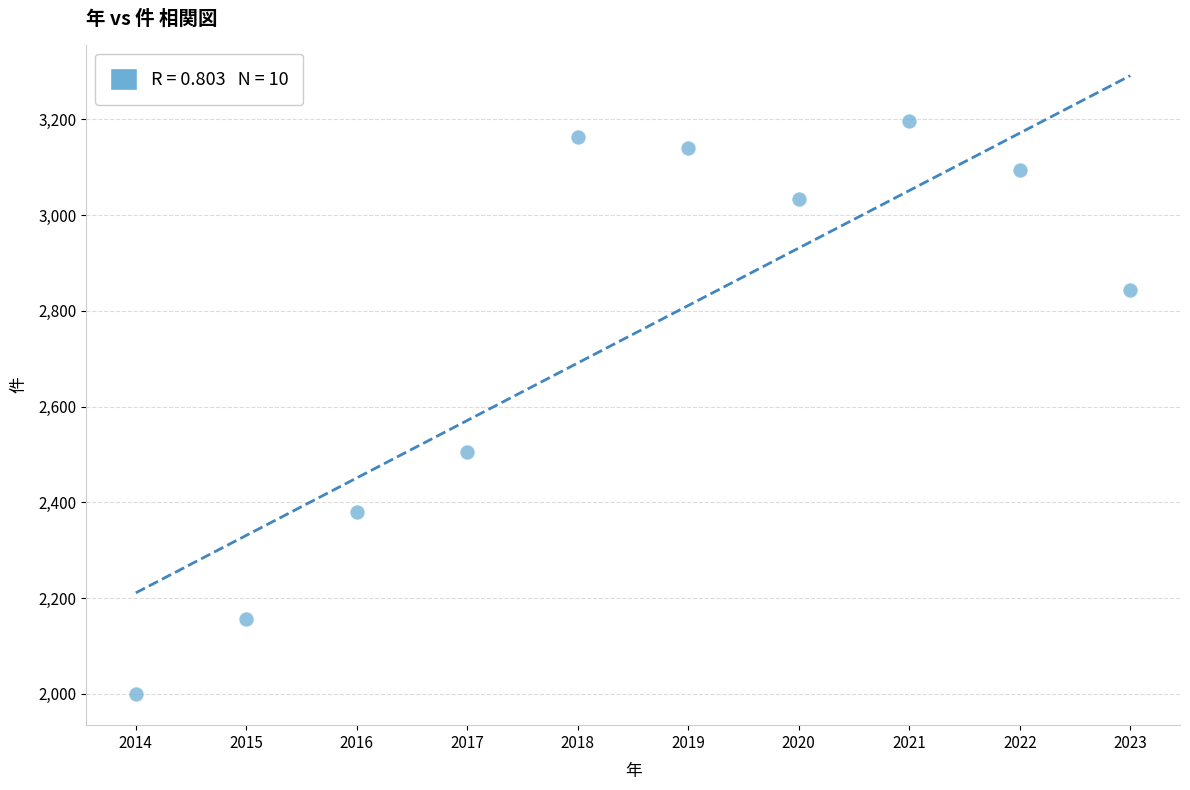

What is the range of X values (max minus min)?

9